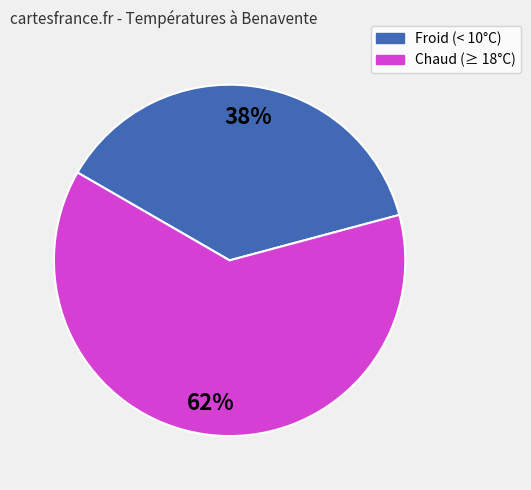

Is there any slice that represents more than half of the pie?

Yes